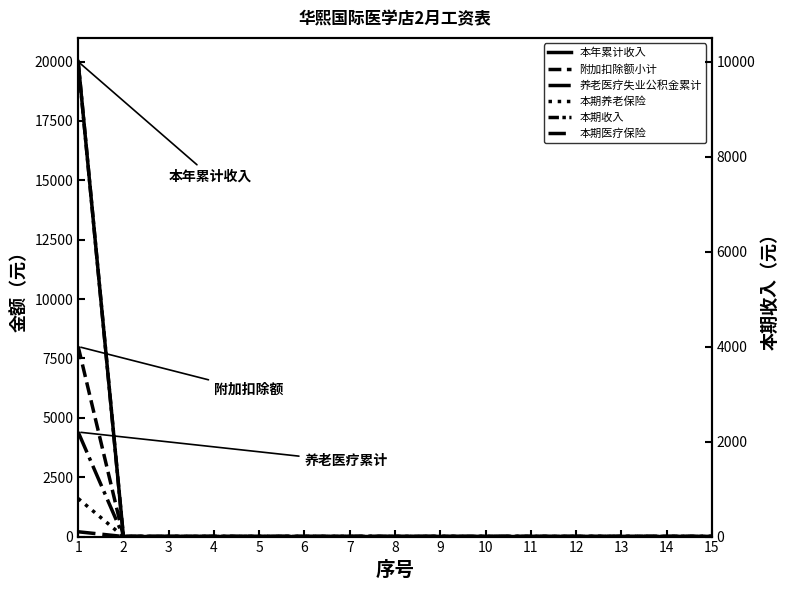

Reading left to right, what are all the values shown in this chart?

本年累计收入: 1=20000	2=0	3=0	4=0	5=0	6=0	7=0	8=0	9=0	10=0	11=0	12=0	13=0	14=0	15=0
附加扣除额小计: 1=8000	2=0	3=0	4=0	5=0	6=0	7=0	8=0	9=0	10=0	11=0	12=0	13=0	14=0	15=0
养老医疗失业公积金累计: 1=4400	2=0	3=0	4=0	5=0	6=0	7=0	8=0	9=0	10=0	11=0	12=0	13=0	14=0	15=0
本期养老保险: 1=800	2=0	3=0	4=0	5=0	6=0	7=0	8=0	9=0	10=0	11=0	12=0	13=0	14=0	15=0
本期收入: 1=10000	2=0	3=0	4=0	5=0	6=0	7=0	8=0	9=0	10=0	11=0	12=0	13=0	14=0	15=0
本期医疗保险: 1=100	2=0	3=0	4=0	5=0	6=0	7=0	8=0	9=0	10=0	11=0	12=0	13=0	14=0	15=0